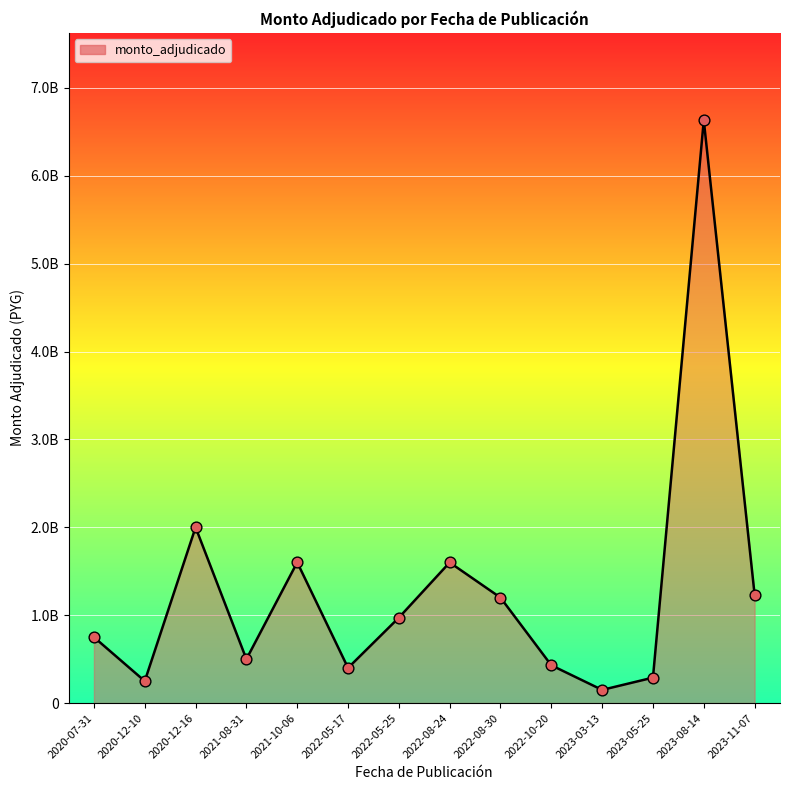

What is the change in value from 2022-05-17 to 2022-10-20?

+30000000